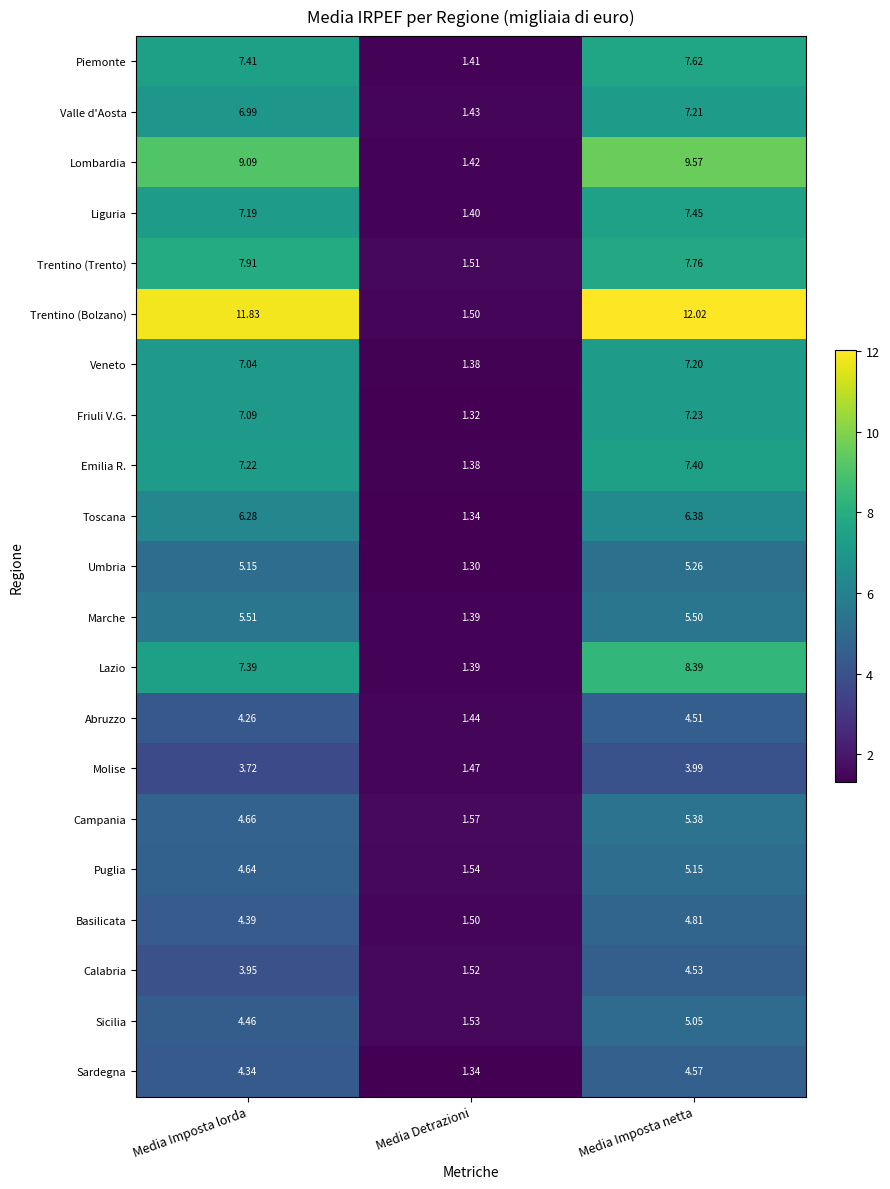

Which series changed the most between Media Imposta lorda and Media Imposta netta?

Lazio